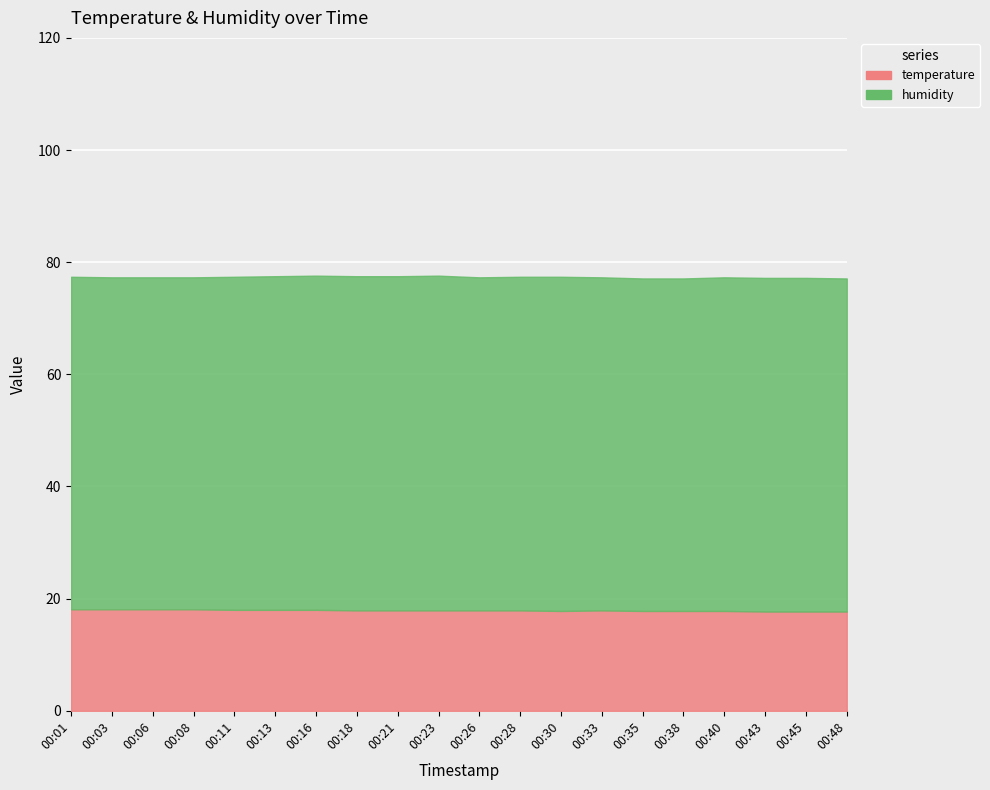

What is the spread (max minus min) of values at 00:18?

41.7